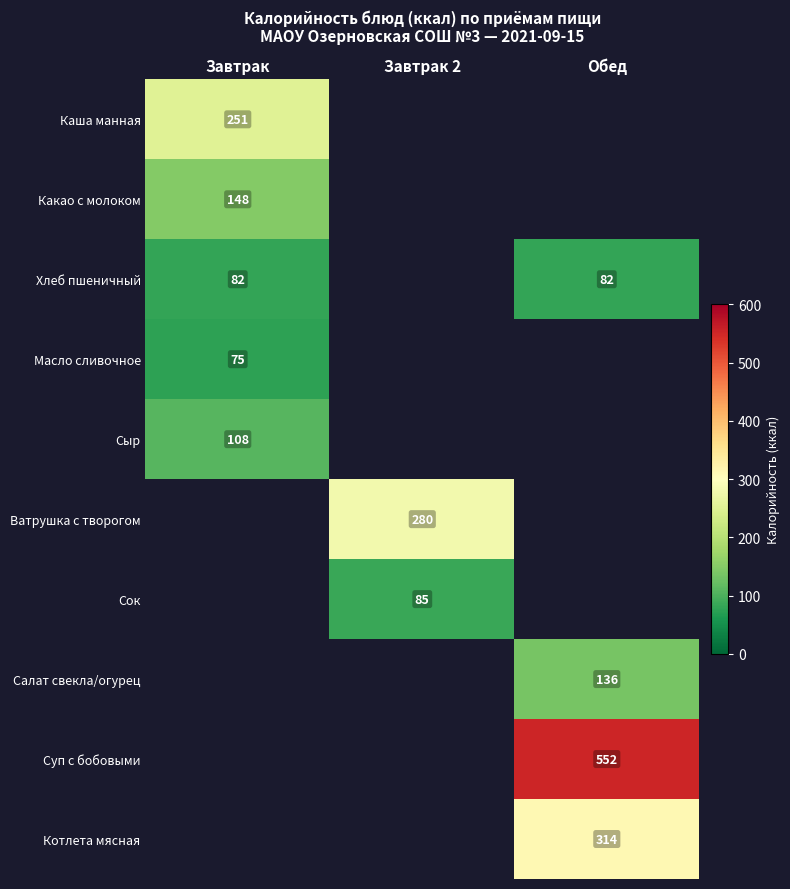

The Суп с бобовыми series shows 835 at Обед. True or false?

False